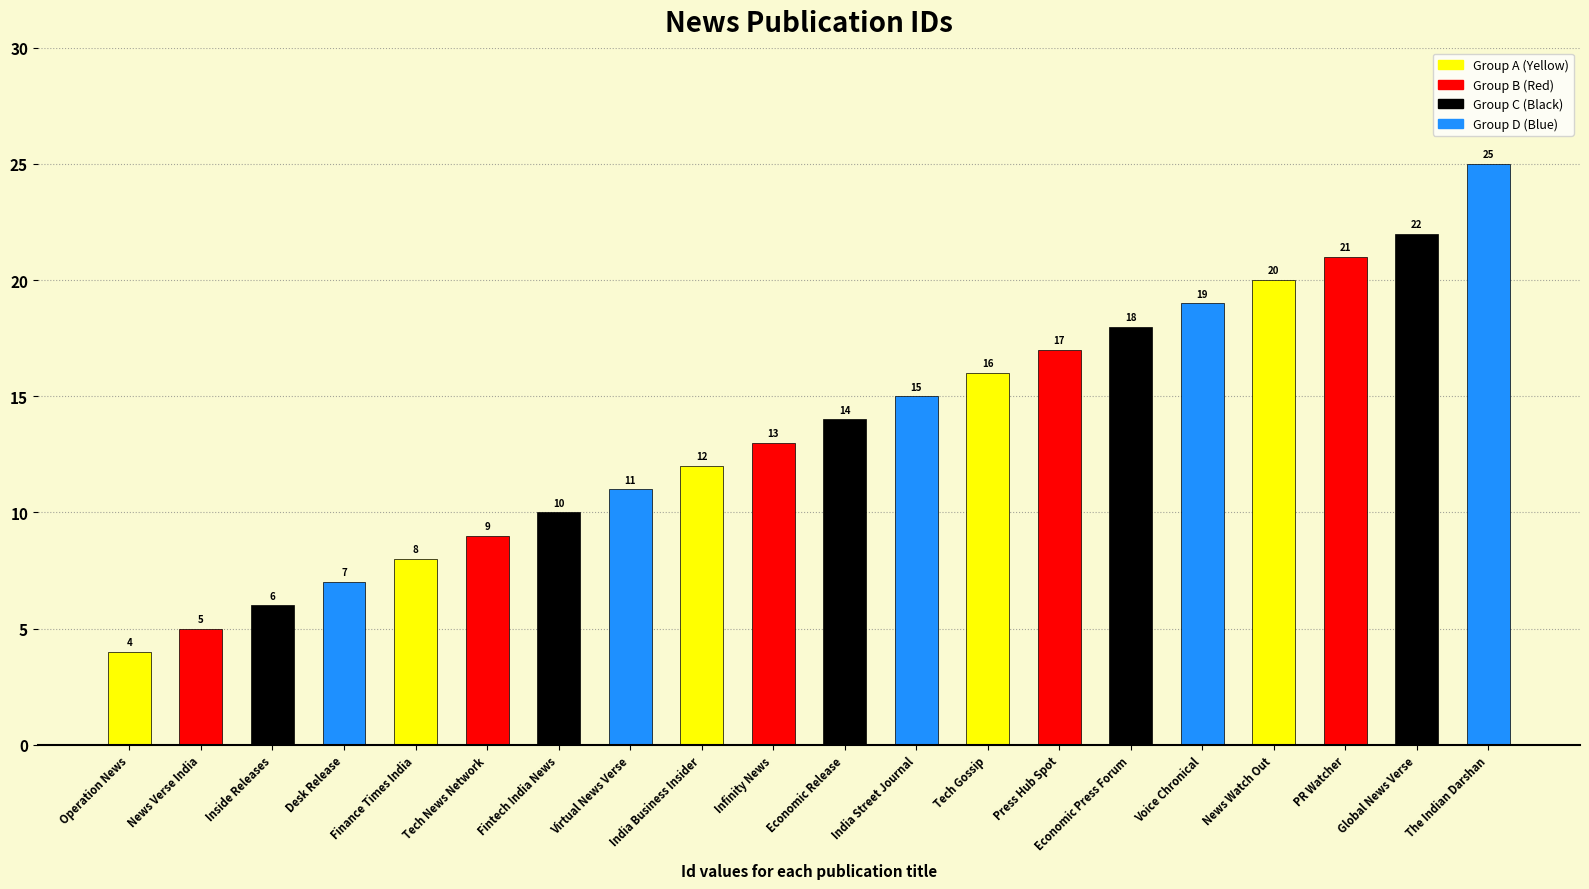

How many values are below 14?

10